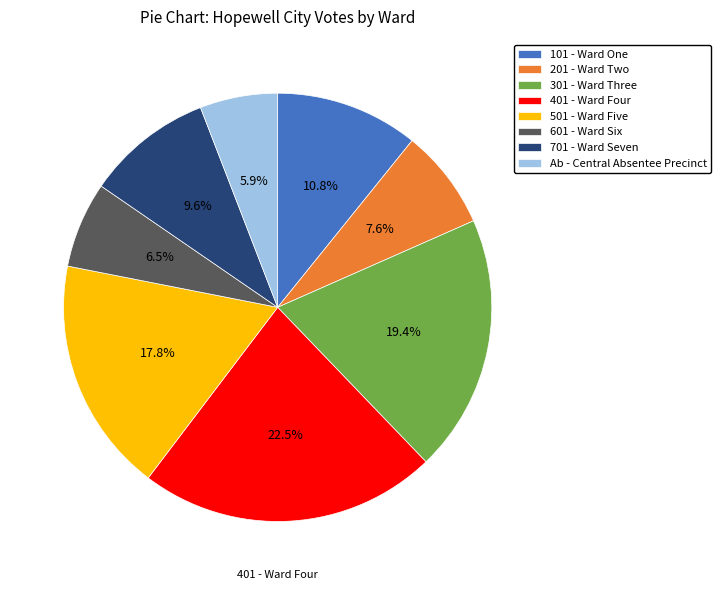

Is there any slice that represents more than half of the pie?

No